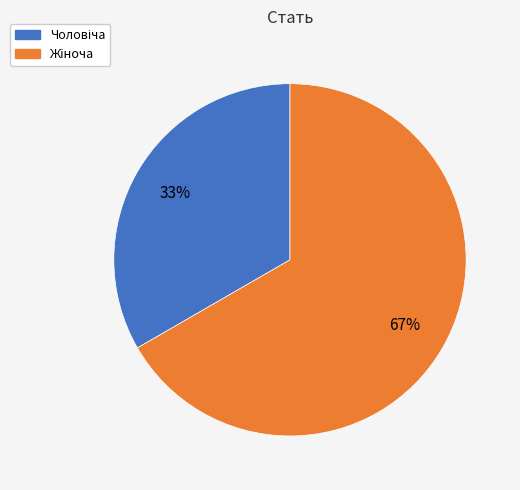

To the nearest percent, what is the average slice percentage?

50%